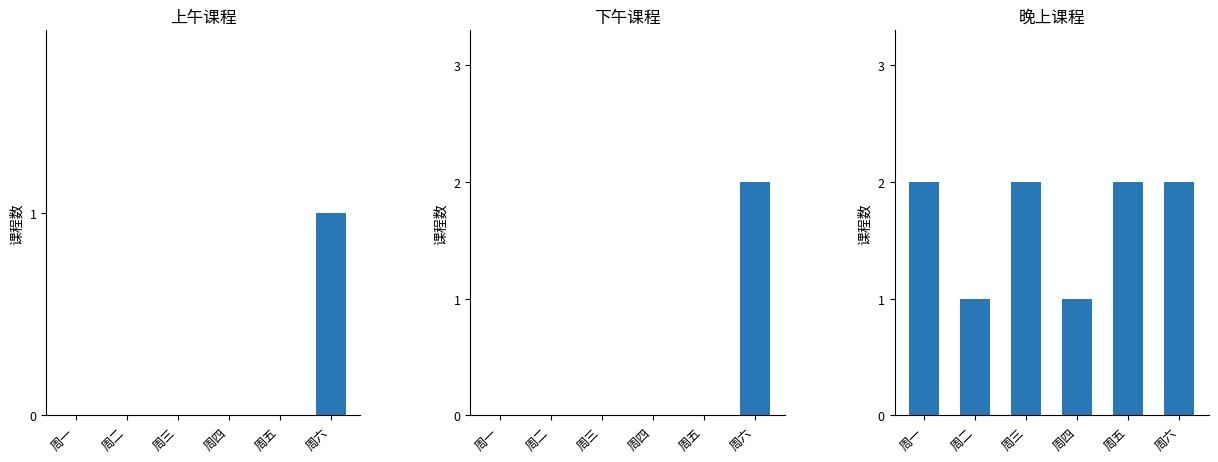

List the labels in order of 上午课程 value, smallest first.

周一, 周二, 周三, 周四, 周五, 周六